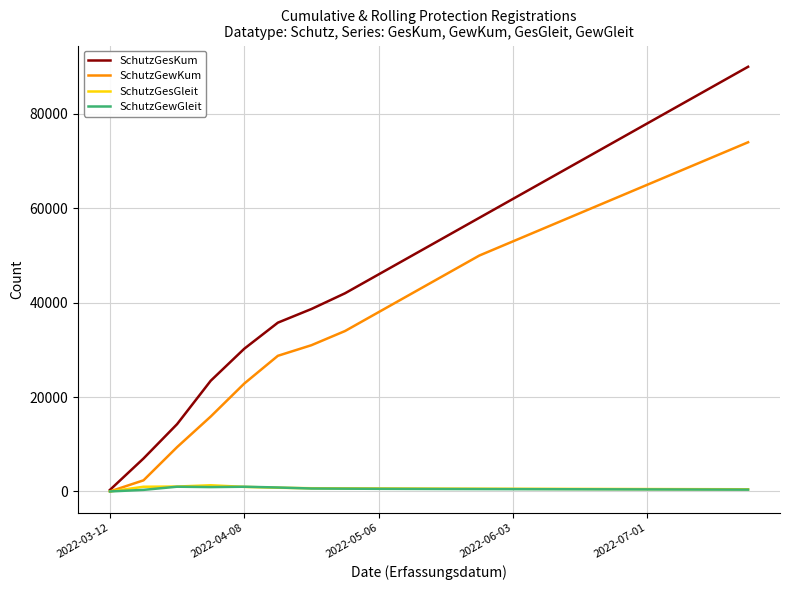

How many distinct data groups are displayed?

4